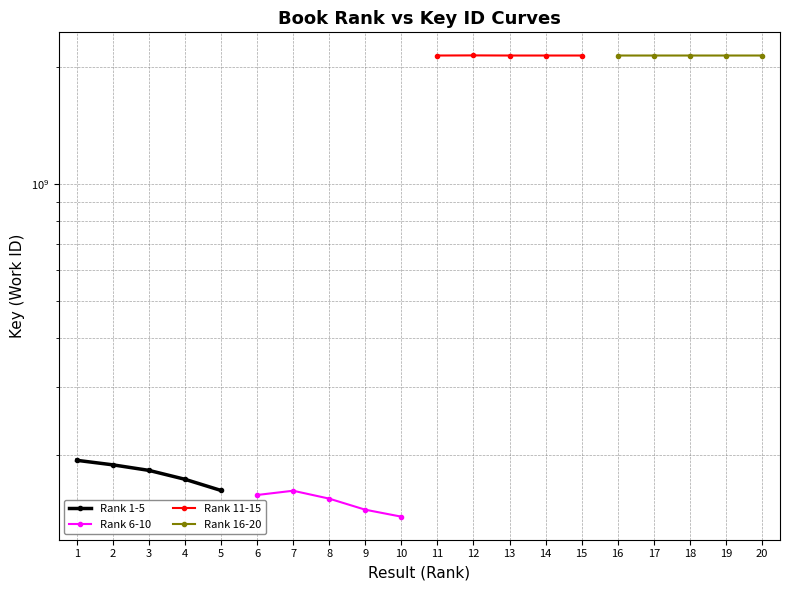

What is the highest value of the Rank 16-20 series?

2137705493